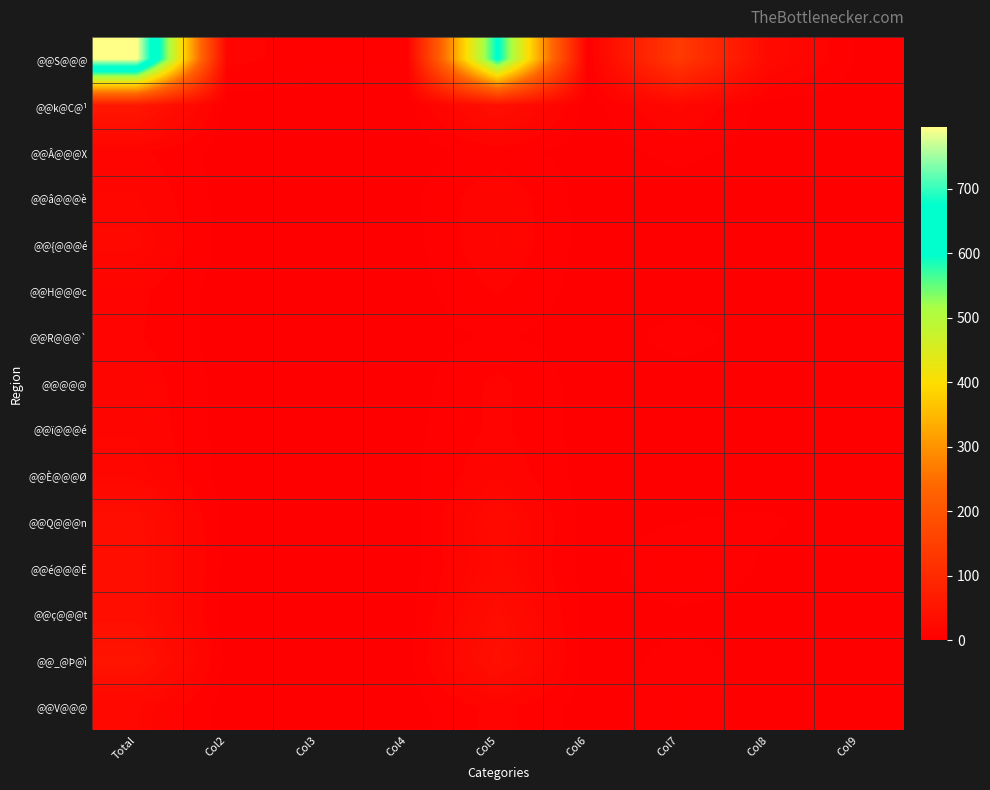

Which series changed the most between Total and Col6?

@@S@@@